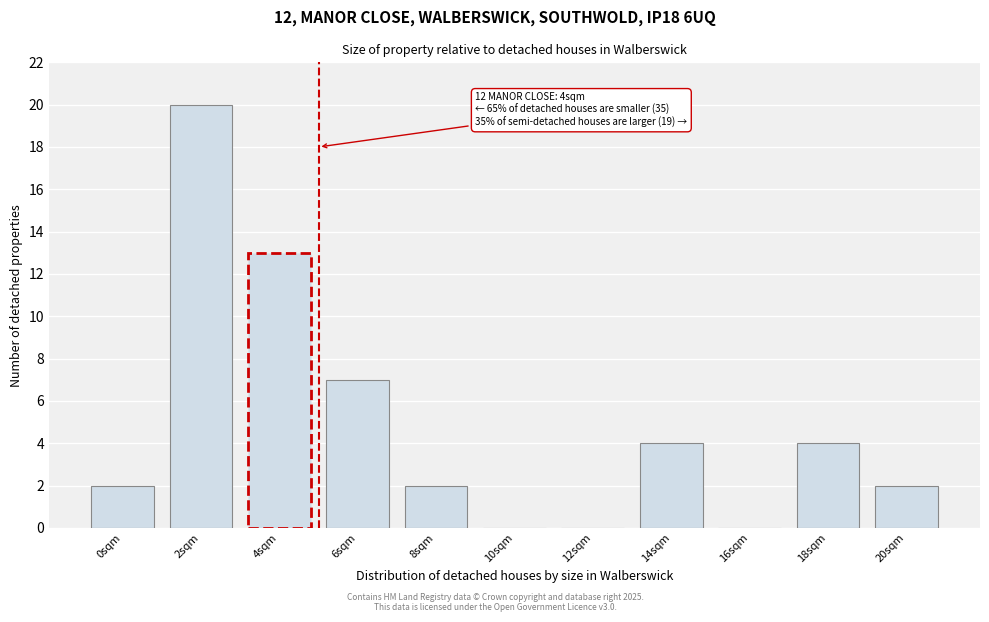

Reading right to left, transcribe all the data shown in this chart.

20sqm=2	18sqm=4	16sqm=0	14sqm=4	12sqm=0	10sqm=0	8sqm=2	6sqm=7	4sqm=13	2sqm=20	0sqm=2